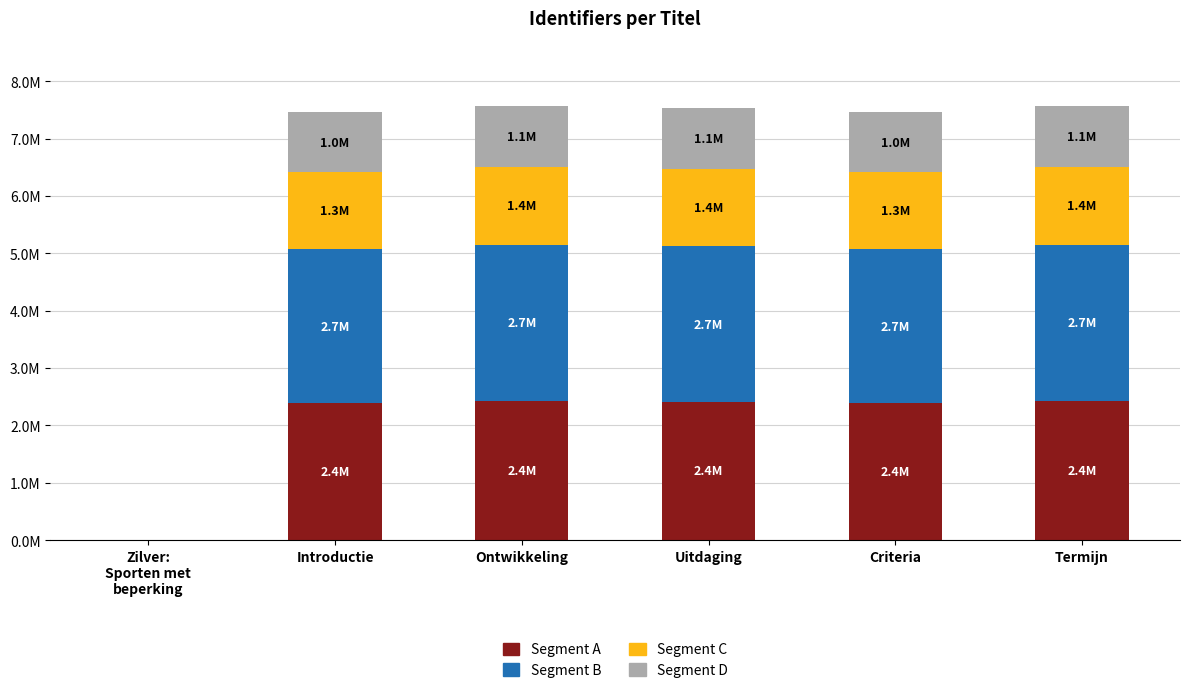

What are all the series names shown in the legend?

Segment A, Segment B, Segment C, Segment D